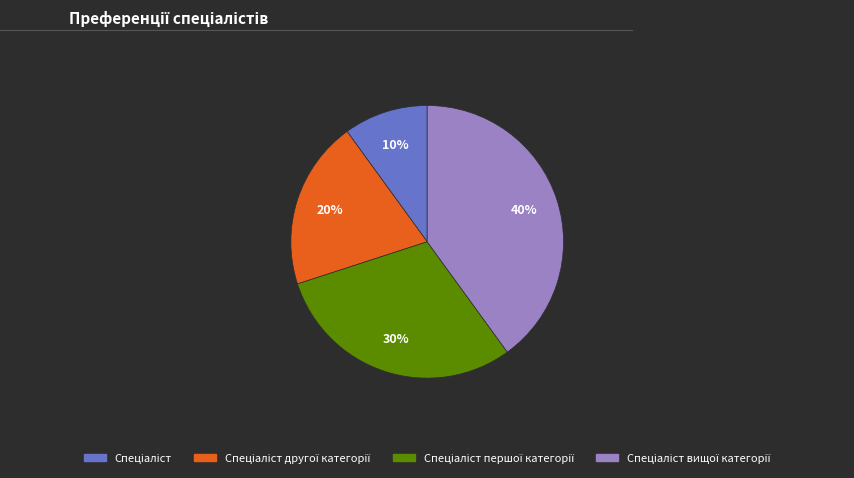

Is there any slice that represents more than half of the pie?

No